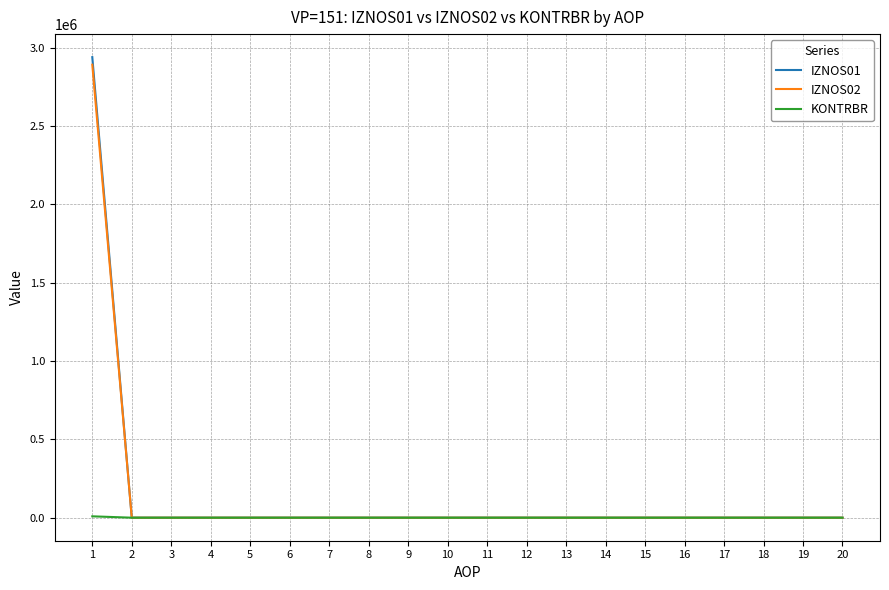

The value of IZNOS02 at 6 is 0.0. True or false?

True